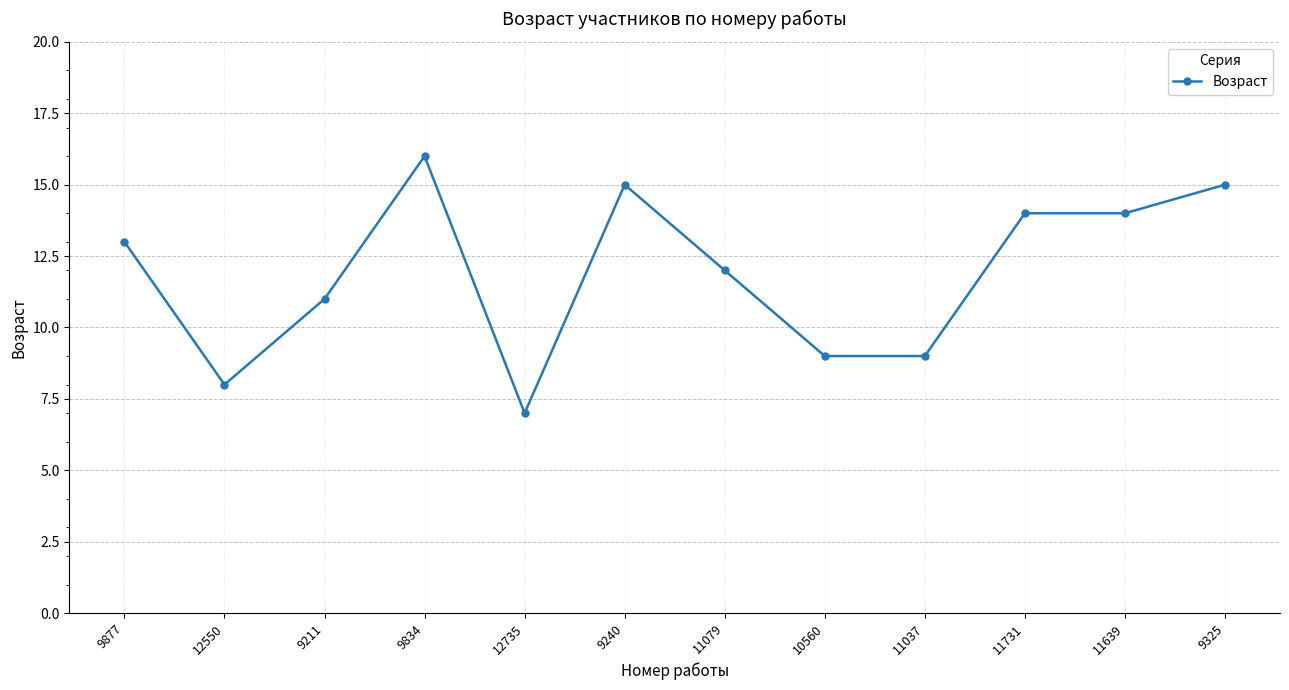

How many categories are shown in the chart?

12